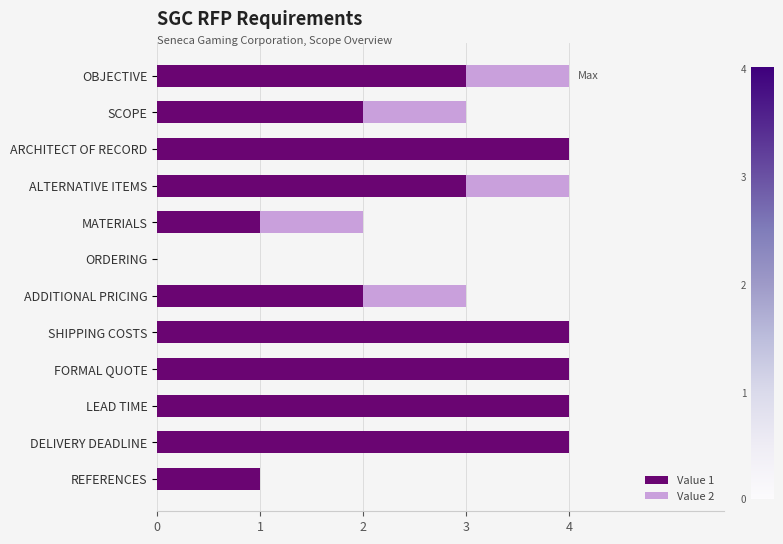

The value of Value 1 at MATERIALS is 1. True or false?

True